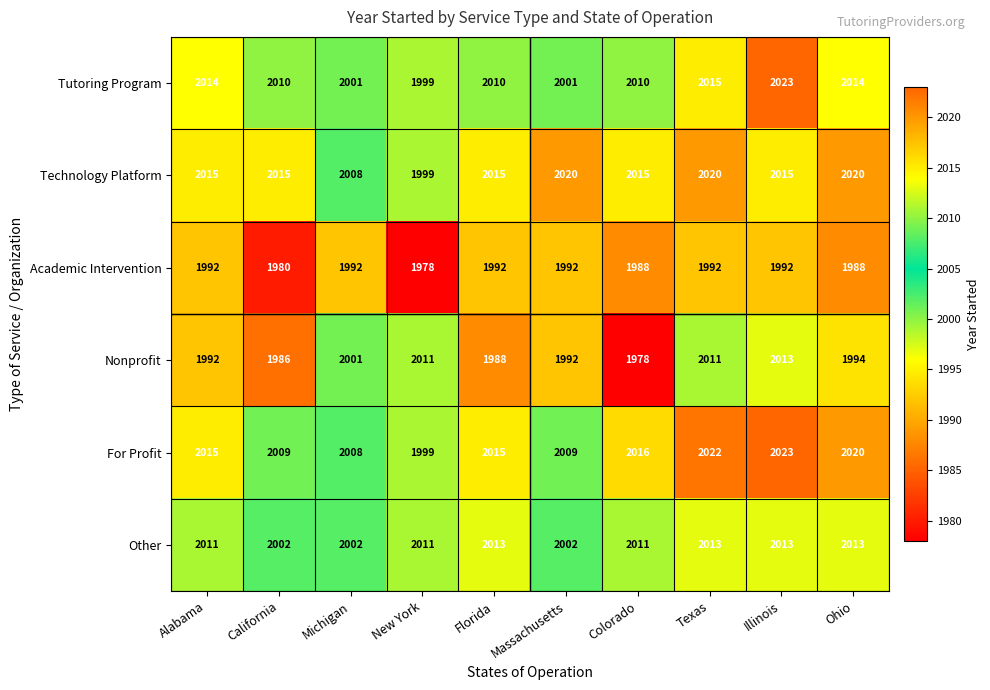

Count the Academic Intervention values in the range 1988 to 1992.

8